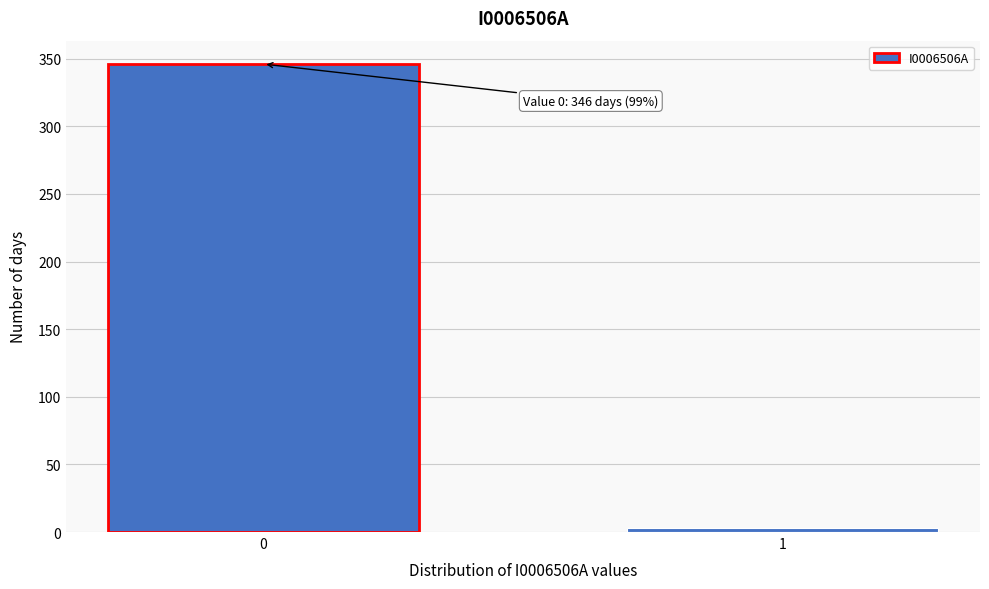

Reading left to right, list all the values displayed in this chart.

0=346	1=3